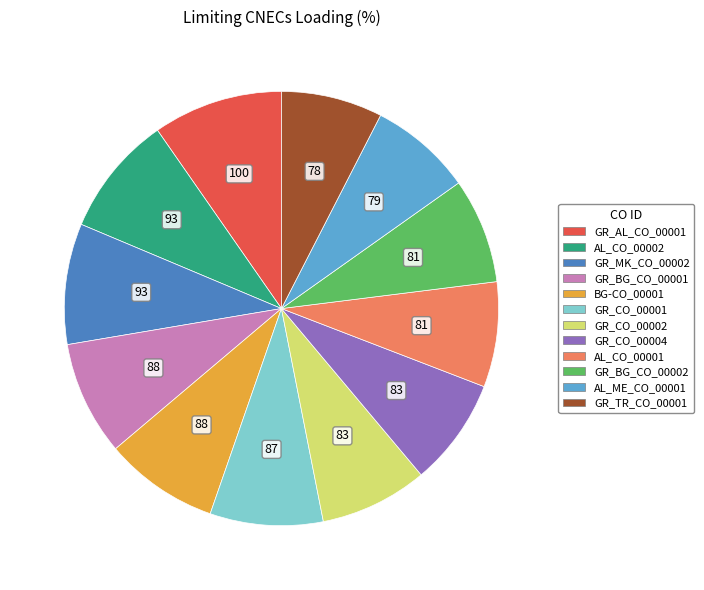

Which category has the biggest portion of the pie?

GR_AL_CO_00001